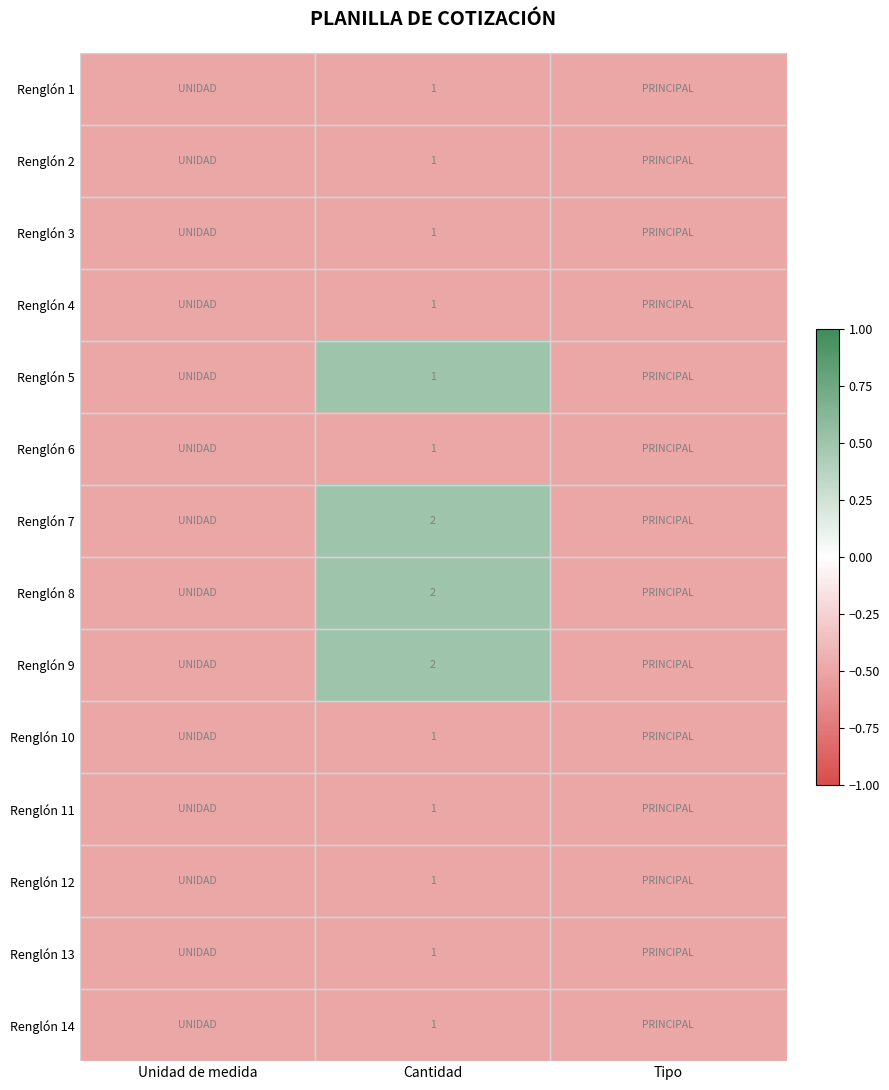

What is the spread (max minus min) of values at Cantidad?

1.0